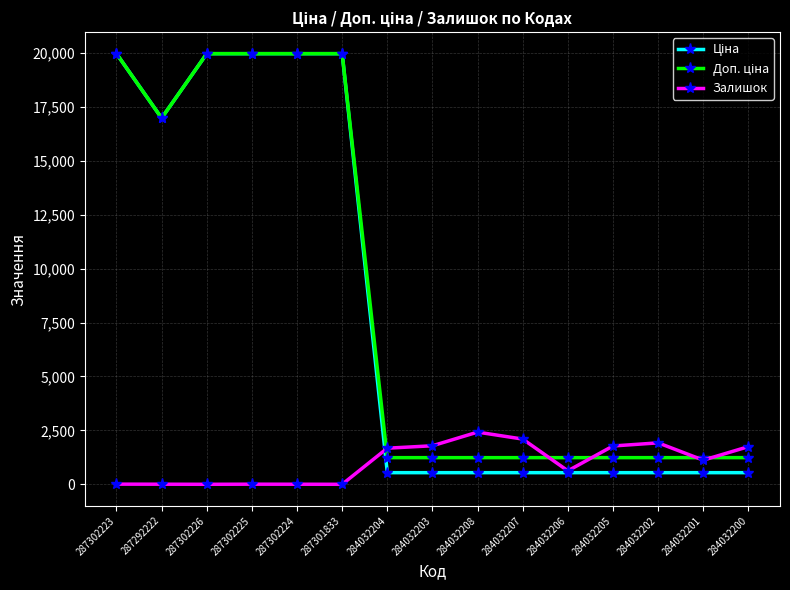

What is the greatest value displayed?

19964.2